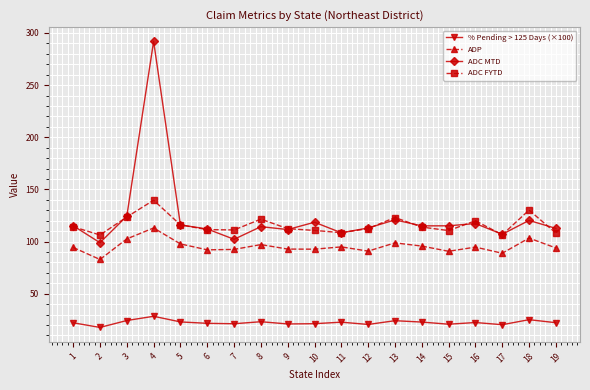

What is the smallest value displayed?

17.7